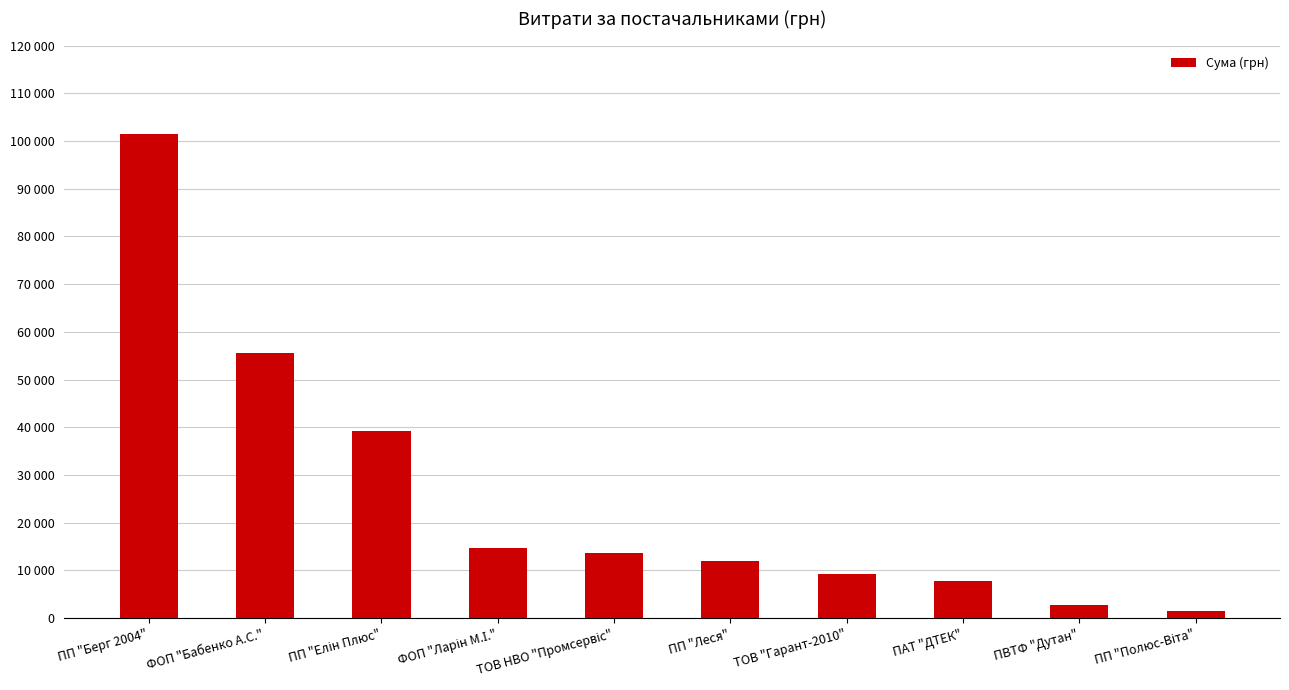

What is the difference between the second highest and second lowest values?

52733.0